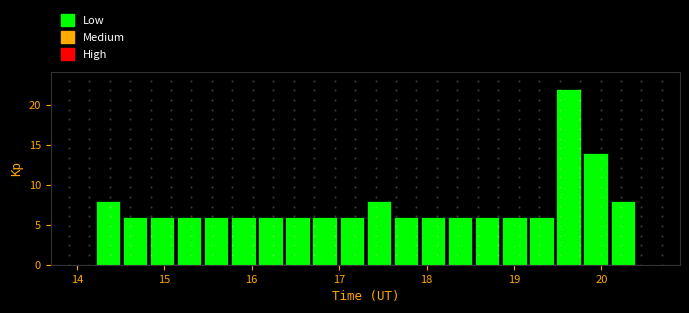

Read against the x-axis, roughly where is the centre of the tallest bar?

19.6